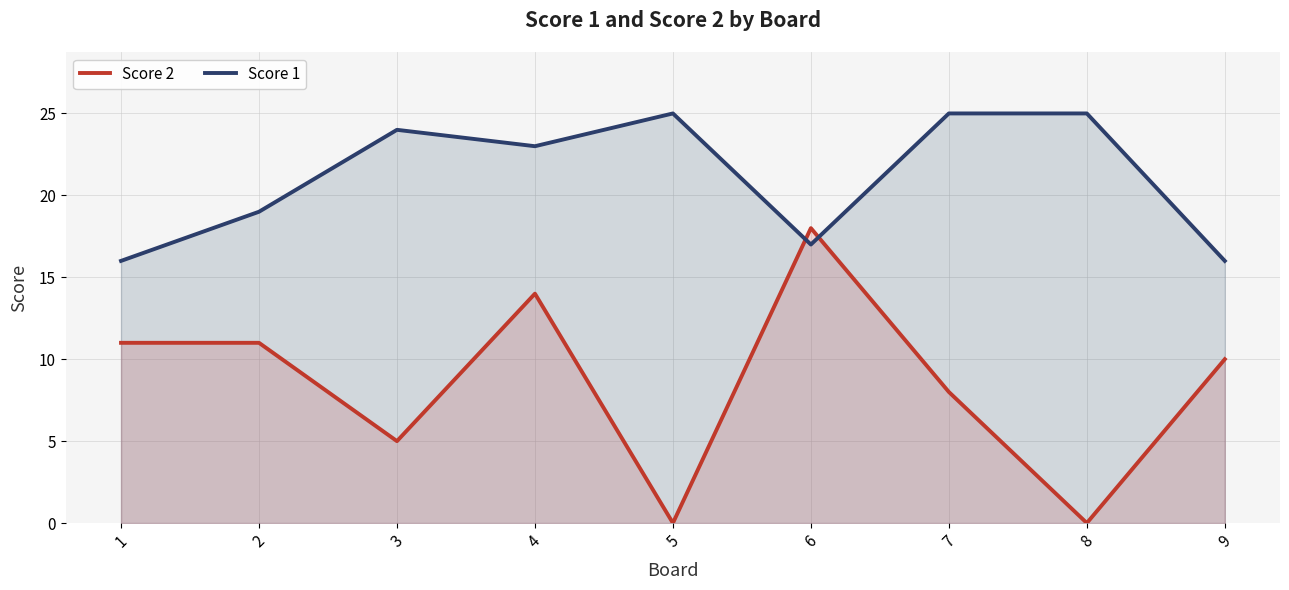

At which label does Score 1 reach its peak?

5